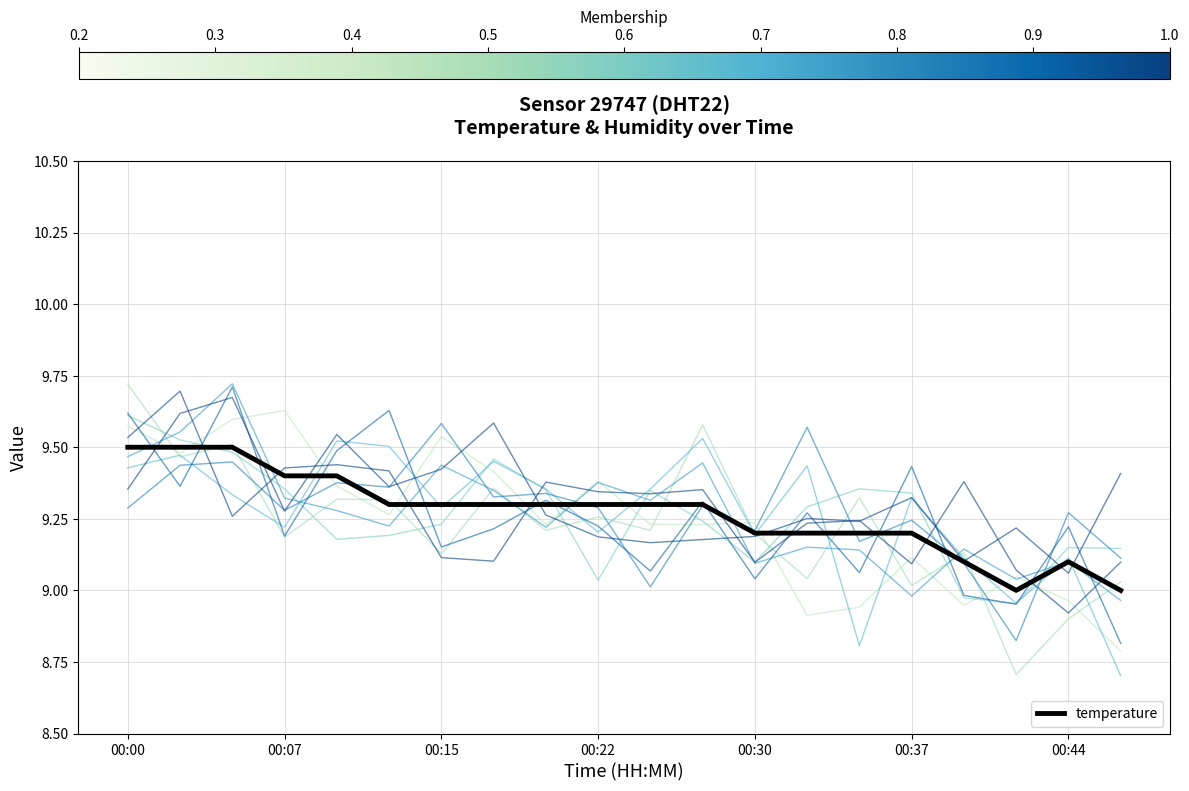

What is the minimum value shown in the chart?

9.0